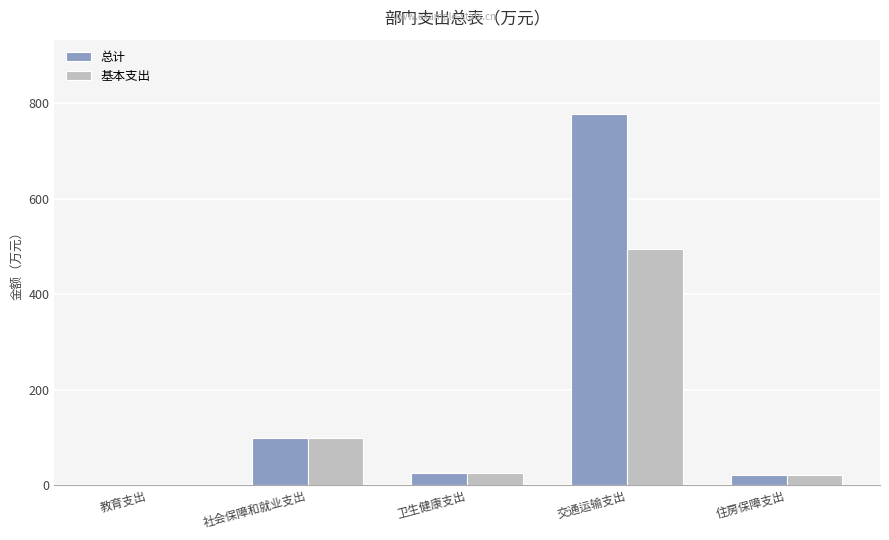

At which label is 总计 closest to 390?

社会保障和就业支出